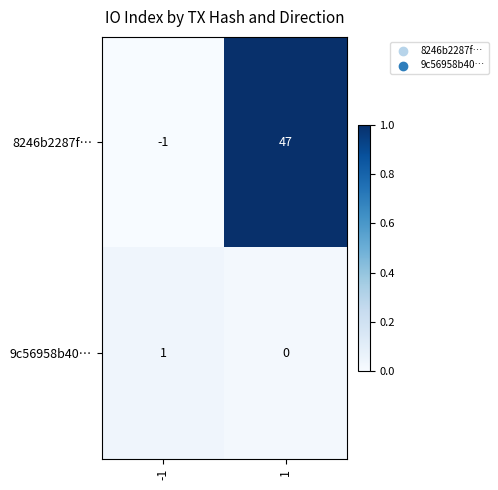

Which series has the largest range (max minus min)?

8246b2287f…